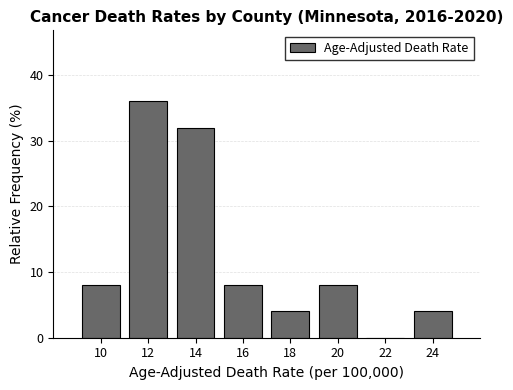

Reading left to right, transcribe this chart: for each bar, give the range it covers on the x-axis and its height. The values are not printed on the chart, so give them approximately, as read against the axis.

9 to 11: 8
11 to 13: 36
13 to 15: 32
15 to 17: 8
17 to 19: 4
19 to 21: 8
21 to 23: 0
23 to 25: 4